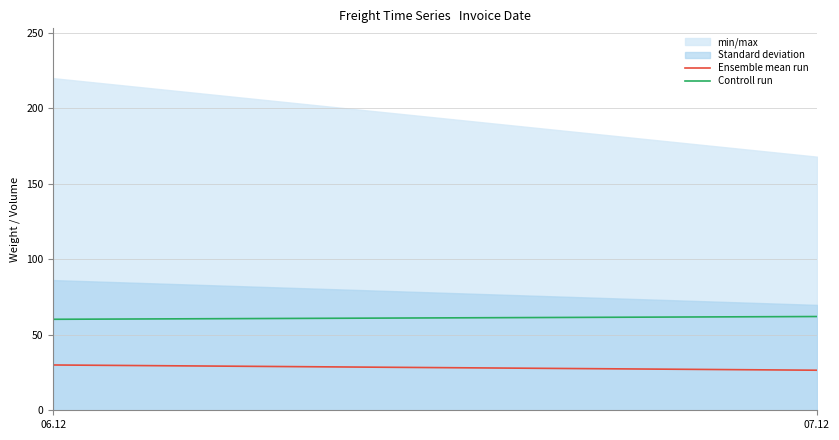

Which series has the largest total across all categories?

Controll run